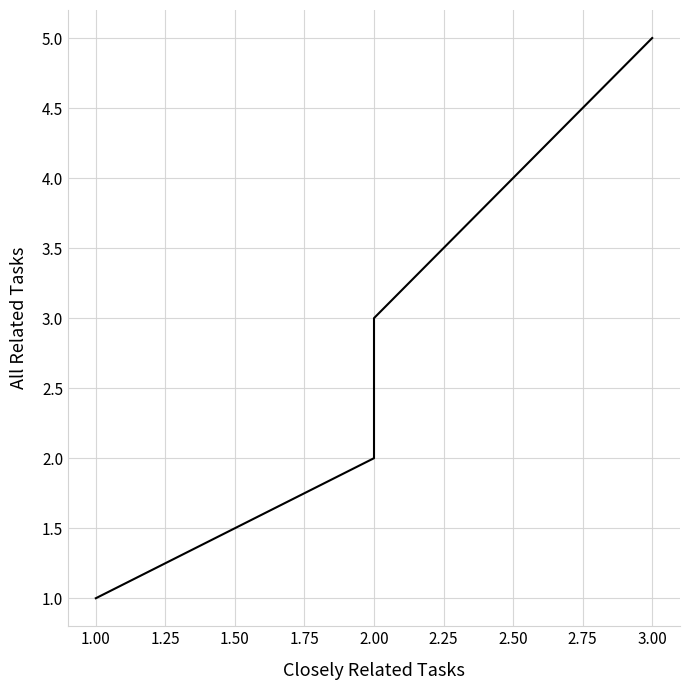

True or false: the data has more than 2 interior local peaks.

False